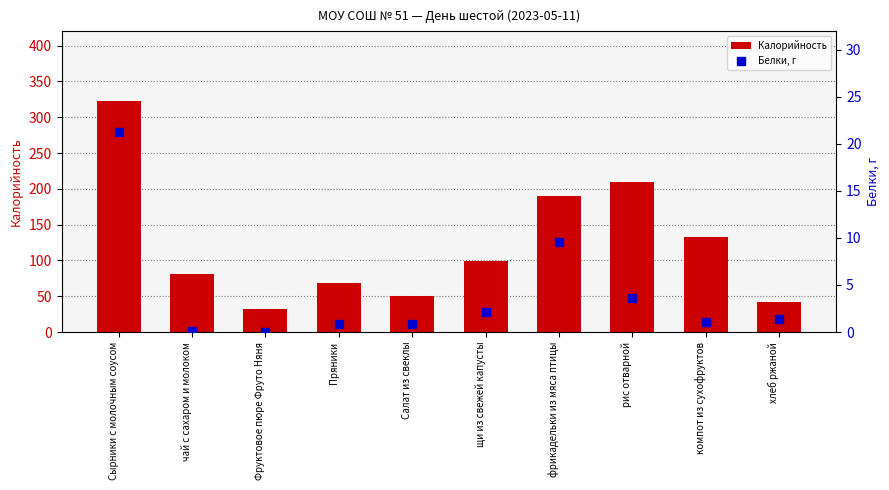

Which series has the largest total across all categories?

Калорийность